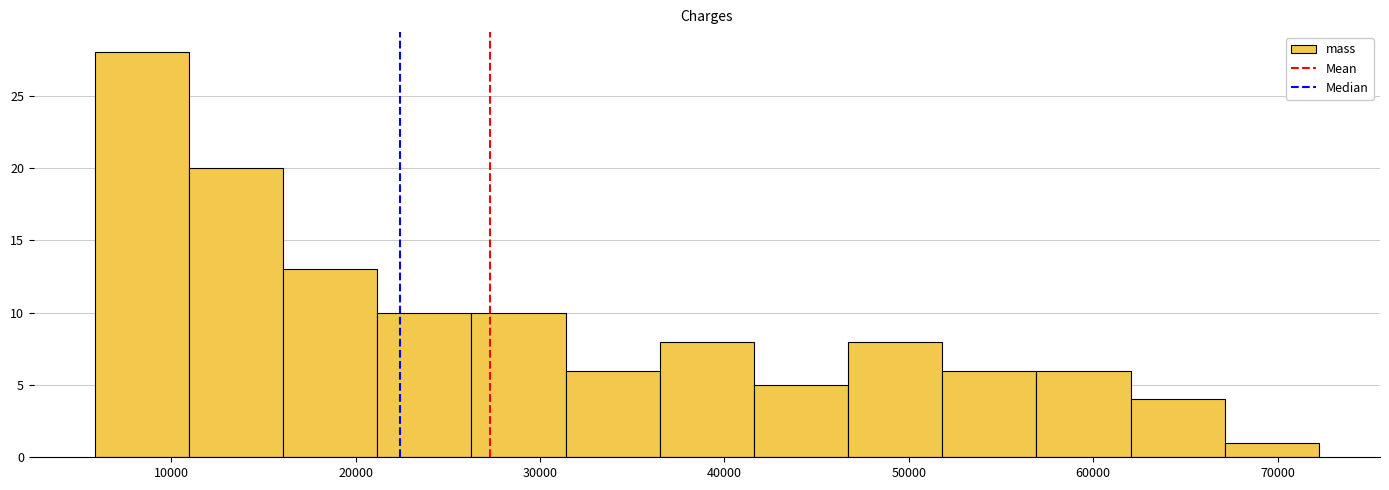

Reading left to right, transcribe this chart: for each bar, give the range it covers on the x-axis and its height. Neither the bar edges nor the heights are printed on the chart, so give them approximately, as read against the axes.

6000 to 11000: 28
11000 to 16000: 20
16000 to 21000: 13
21000 to 26000: 10
26000 to 31000: 10
31000 to 36000: 6
36000 to 42000: 8
42000 to 47000: 5
47000 to 52000: 8
52000 to 57000: 6
57000 to 62000: 6
62000 to 67000: 4
67000 to 72000: 1